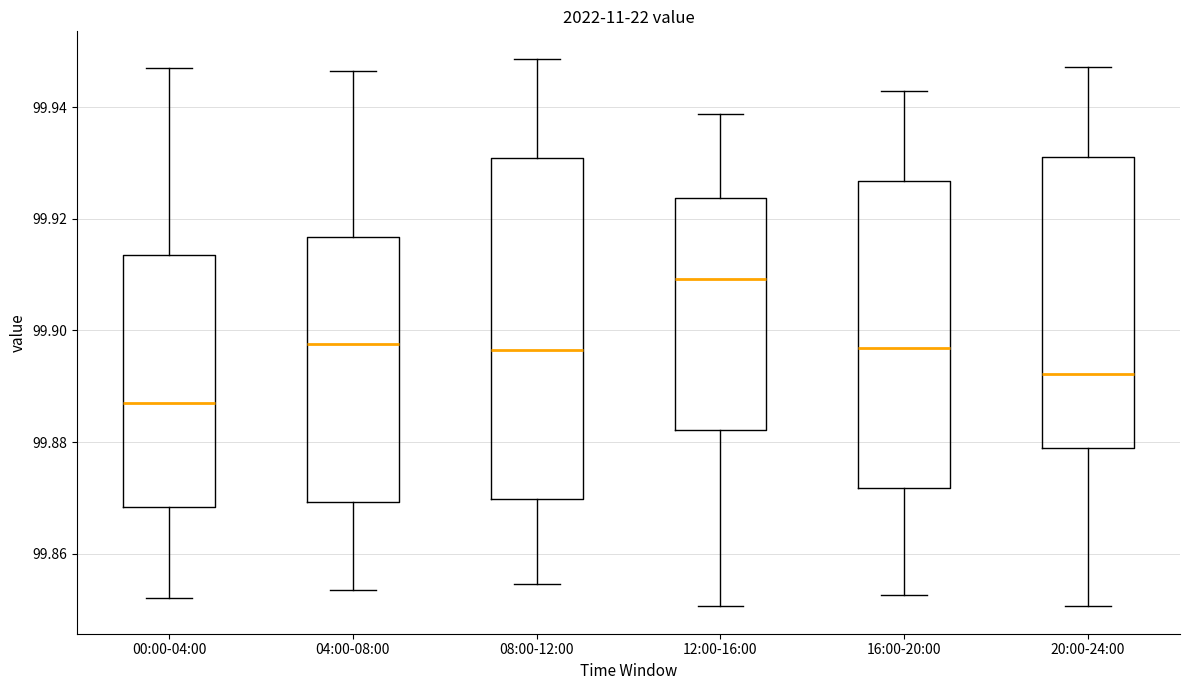

Comparing the boxes themselves (not the whiskers), which one is the tallest?

08:00-12:00